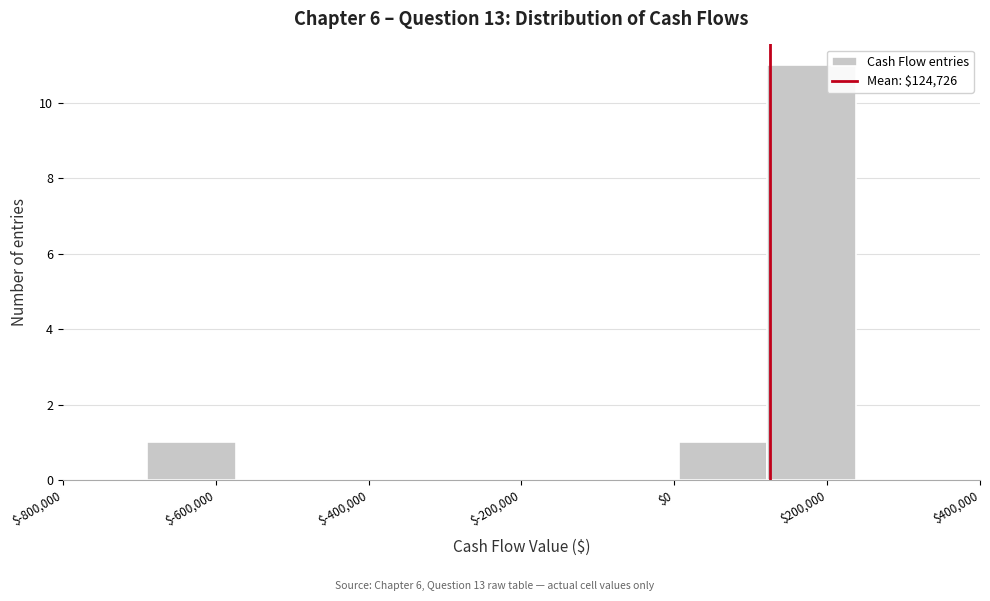

What is the height of the bar covering 0 to 120000 on the x-axis? Neither the bar edges nor the heights are printed on the chart, so give them approximately, as read against the axes.

1